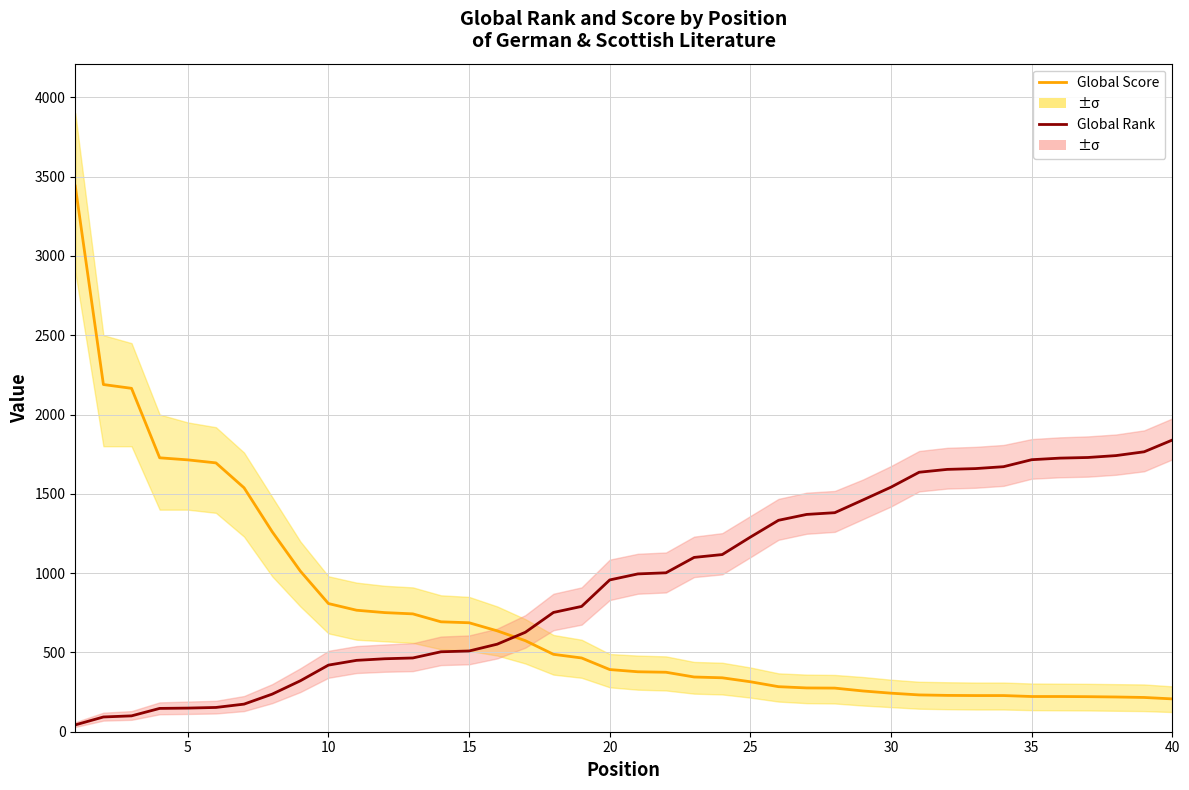

Which series has the widest spread of values?

Global Score